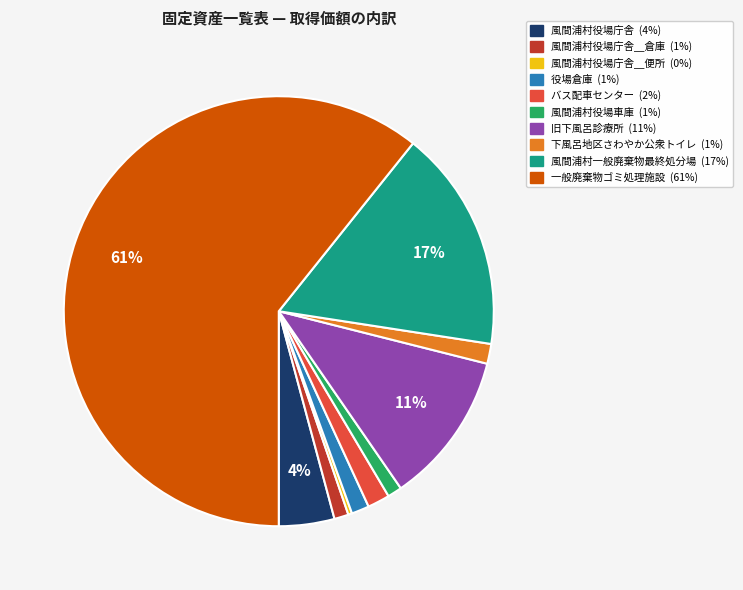

Is there a majority slice in this chart?

Yes